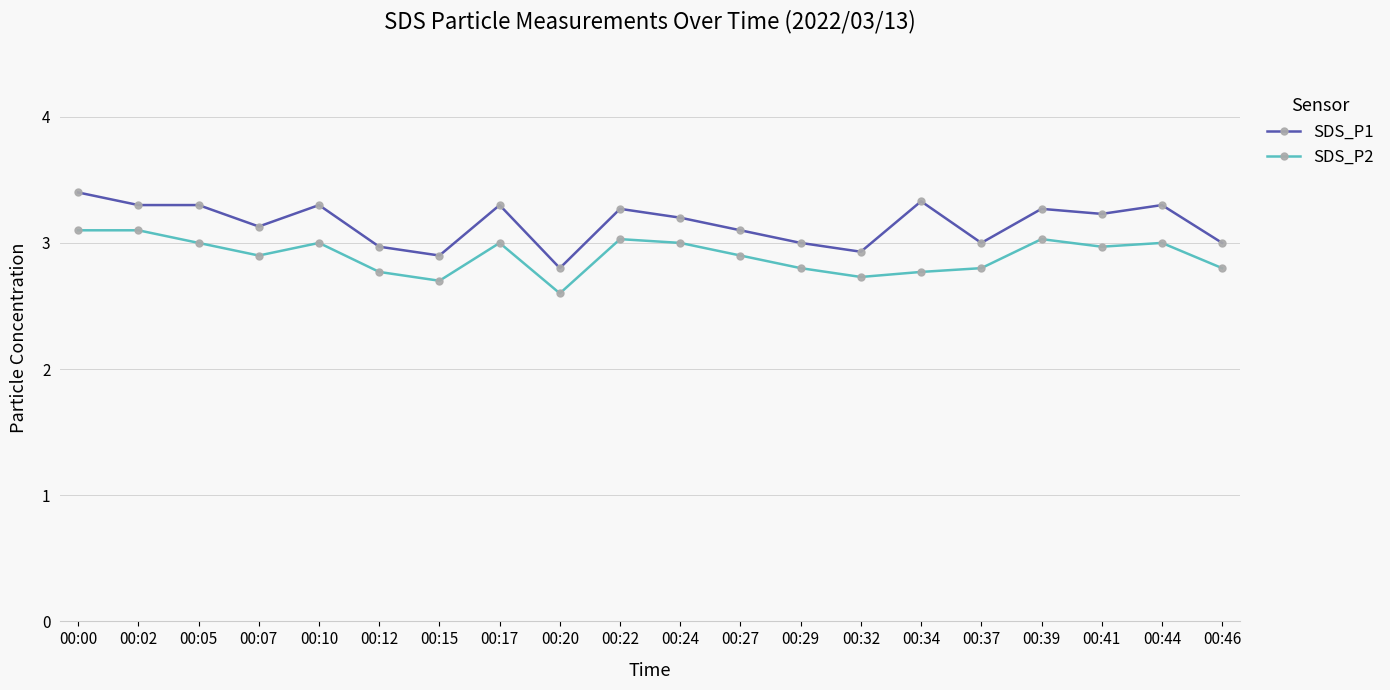

Which series has the widest spread of values?

SDS_P1